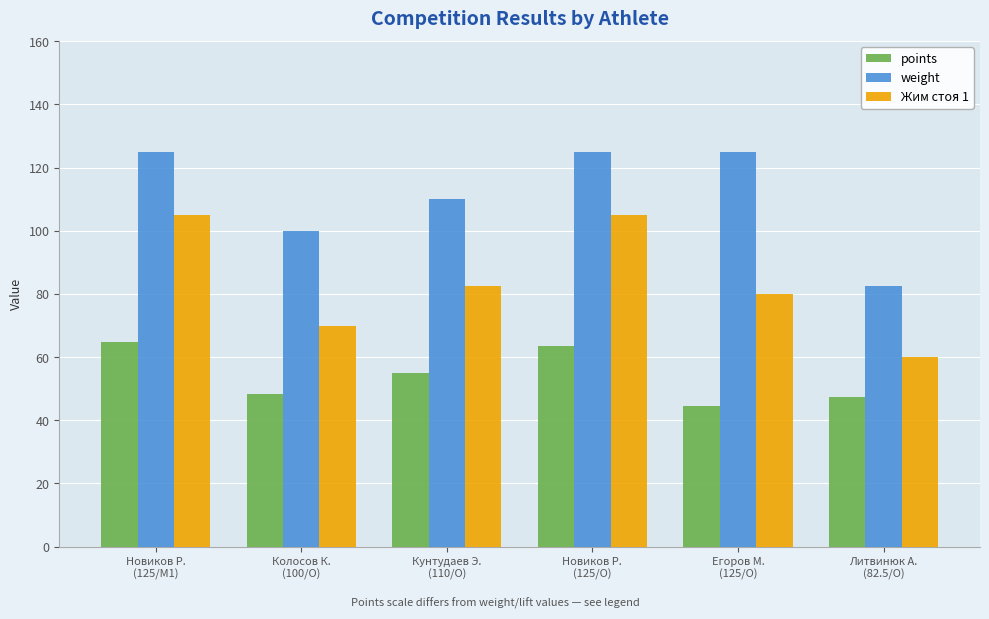

What is the maximum value shown in the chart?

125.0